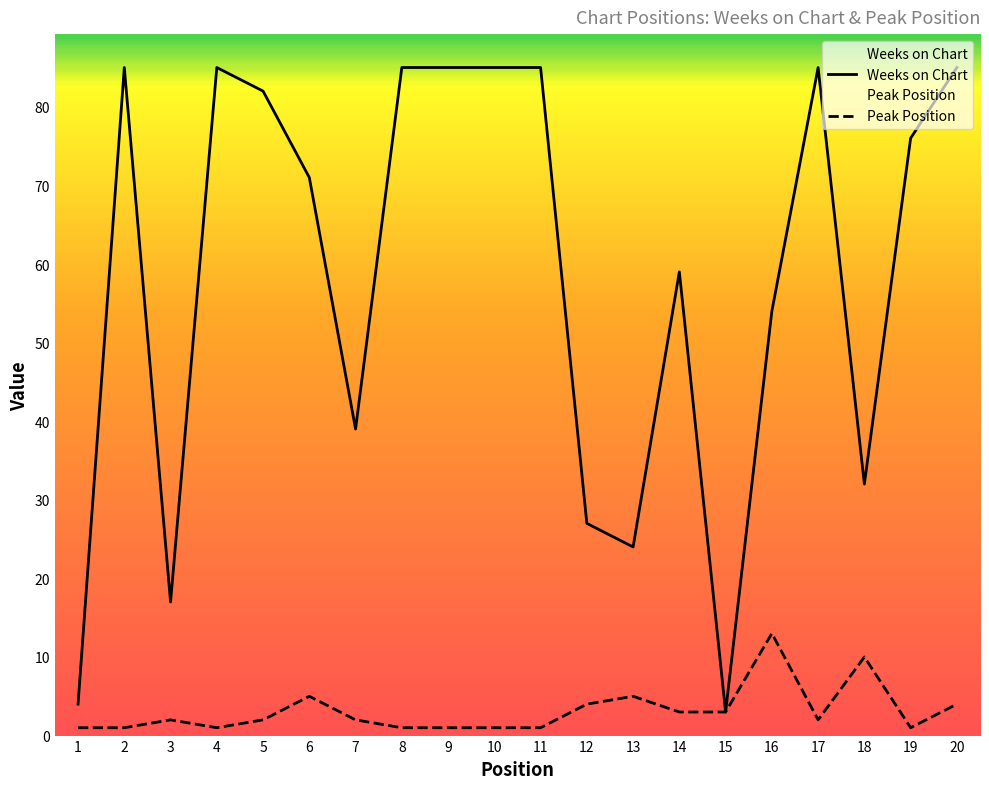

What are all the series names shown in the legend?

Weeks on Chart, Peak Position